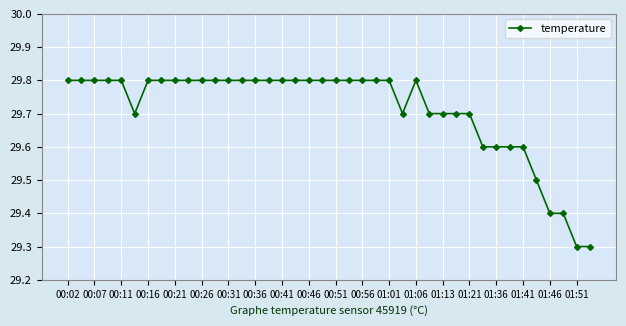

What is the sum of all values?

1188.5